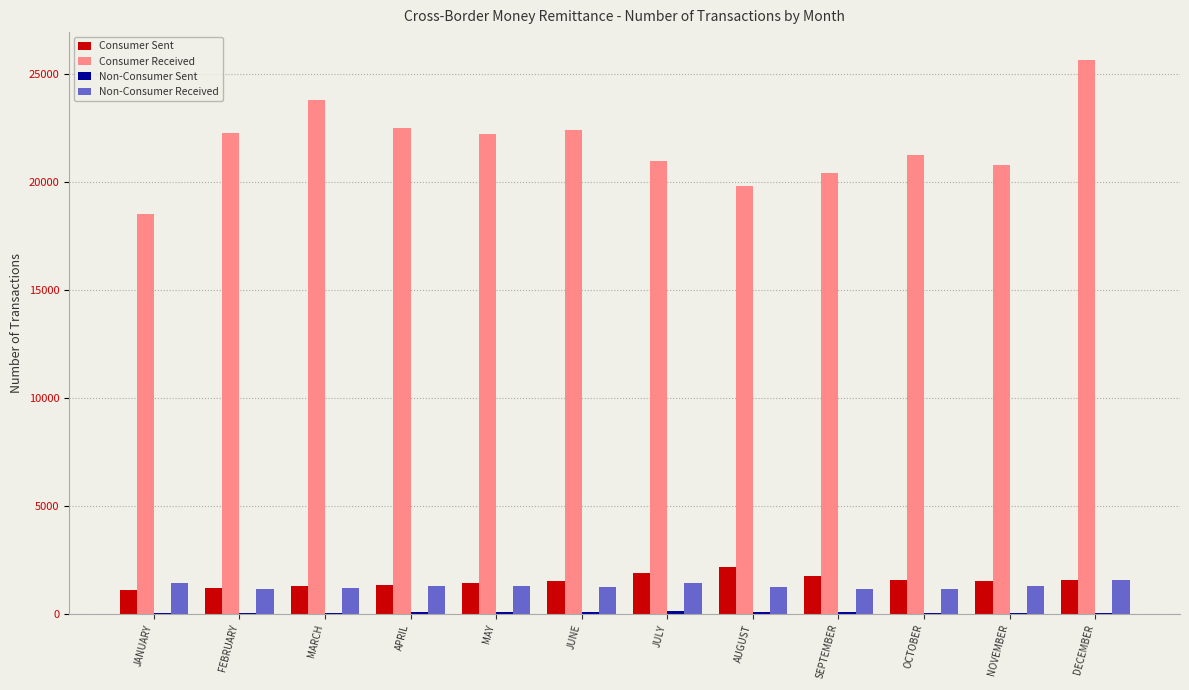

Between MARCH and SEPTEMBER, which series saw the biggest shift?

Consumer Received